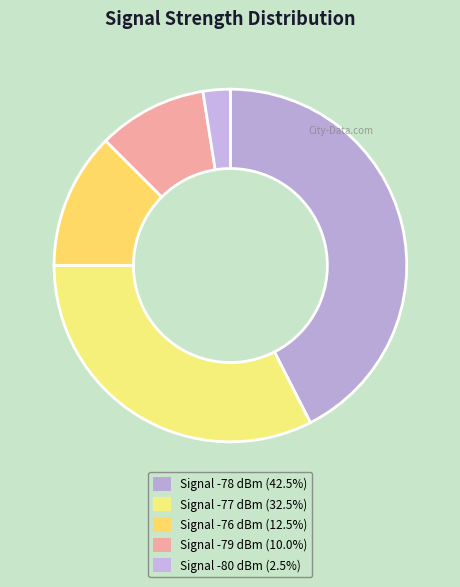

Is there any slice that represents more than half of the pie?

No